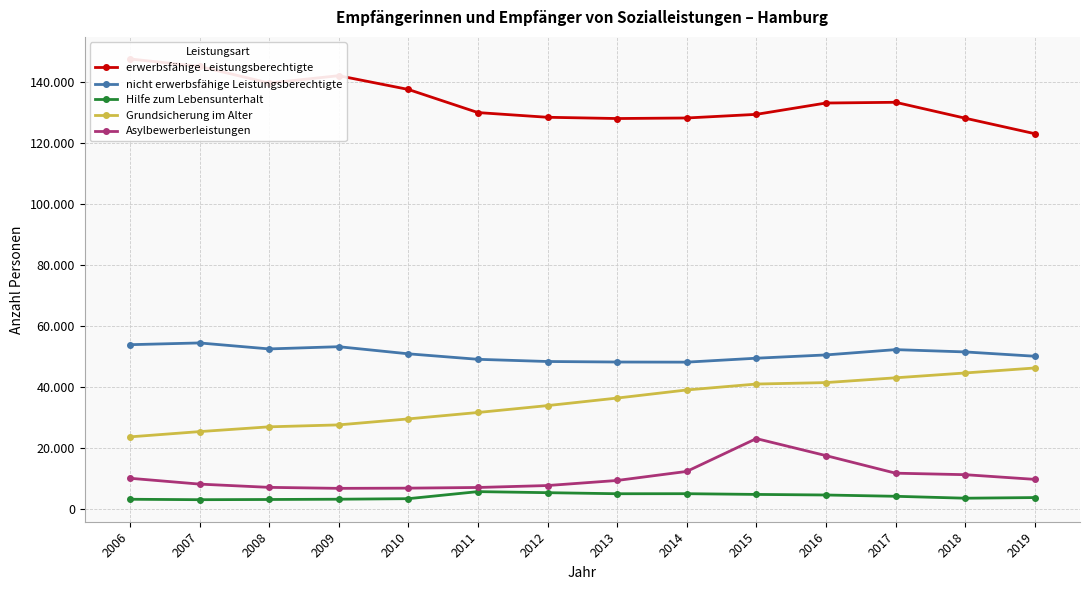

What are all the series names shown in the legend?

erwerbsfähige Leistungsberechtigte, nicht erwerbsfähige Leistungsberechtigte, Hilfe zum Lebensunterhalt, Grundsicherung im Alter, Asylbewerberleistungen